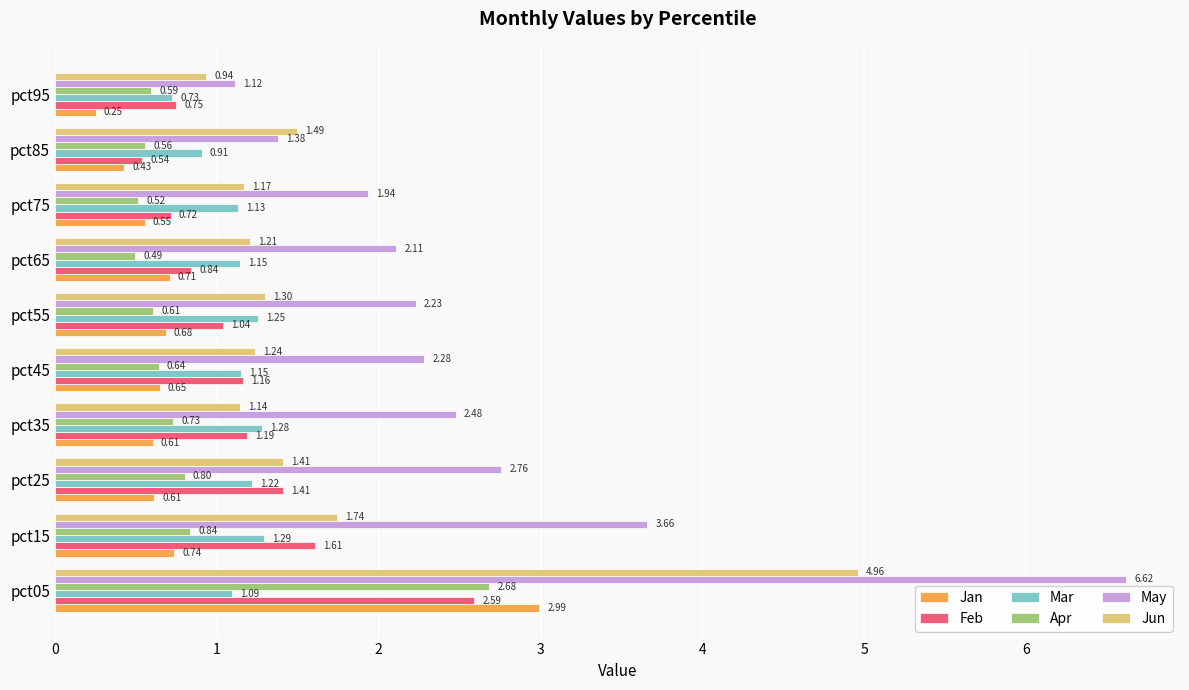

List the series in order of their peak value, lowest first.

Mar, Feb, Apr, Jan, Jun, May